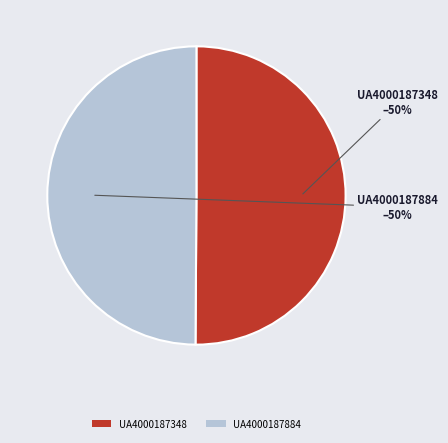

To the nearest percent, what portion does UA4000187348 represent?

50%